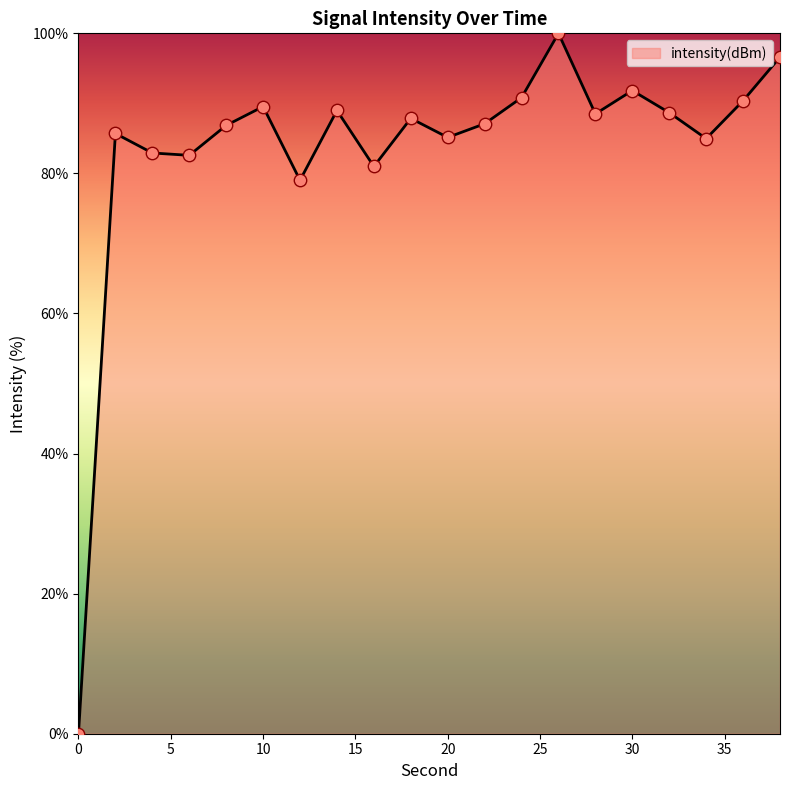

What is the difference between the maximum and minimum values?

100.0